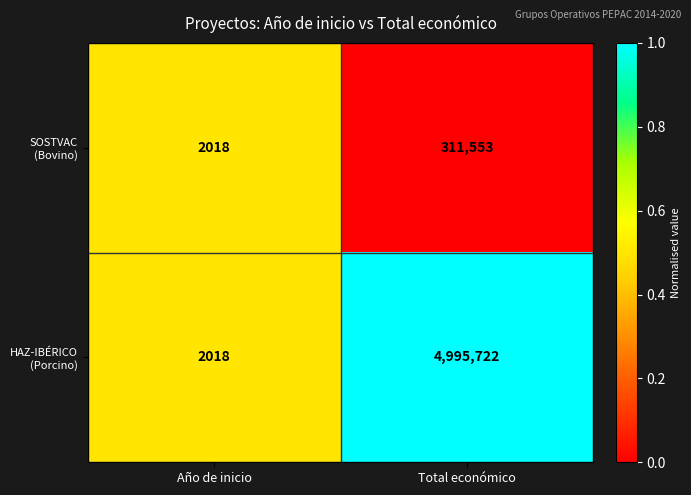

What is the minimum value shown in the chart?

2018